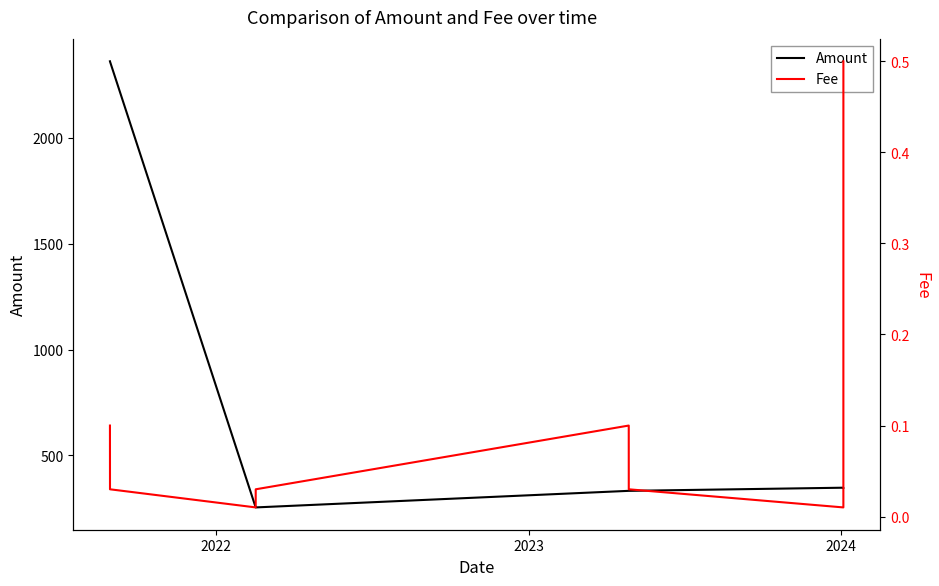

What is the minimum value for Amount?

255.0